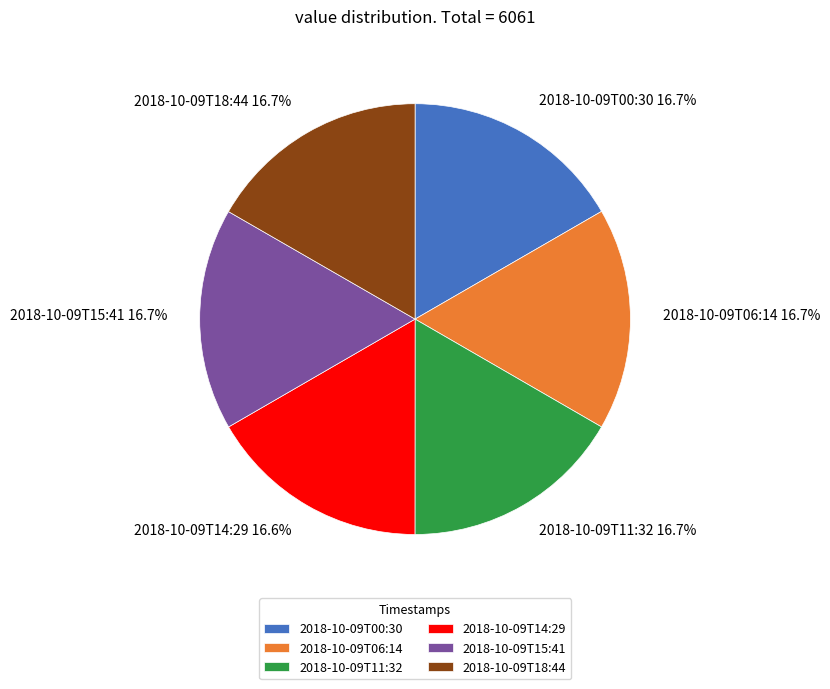

Is it true that 2018-10-09T15:41 is 25% of the pie?

False